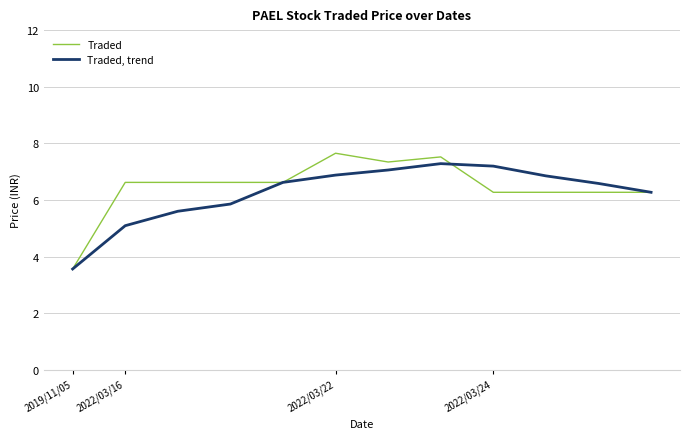

What is the greatest value displayed?

7.7